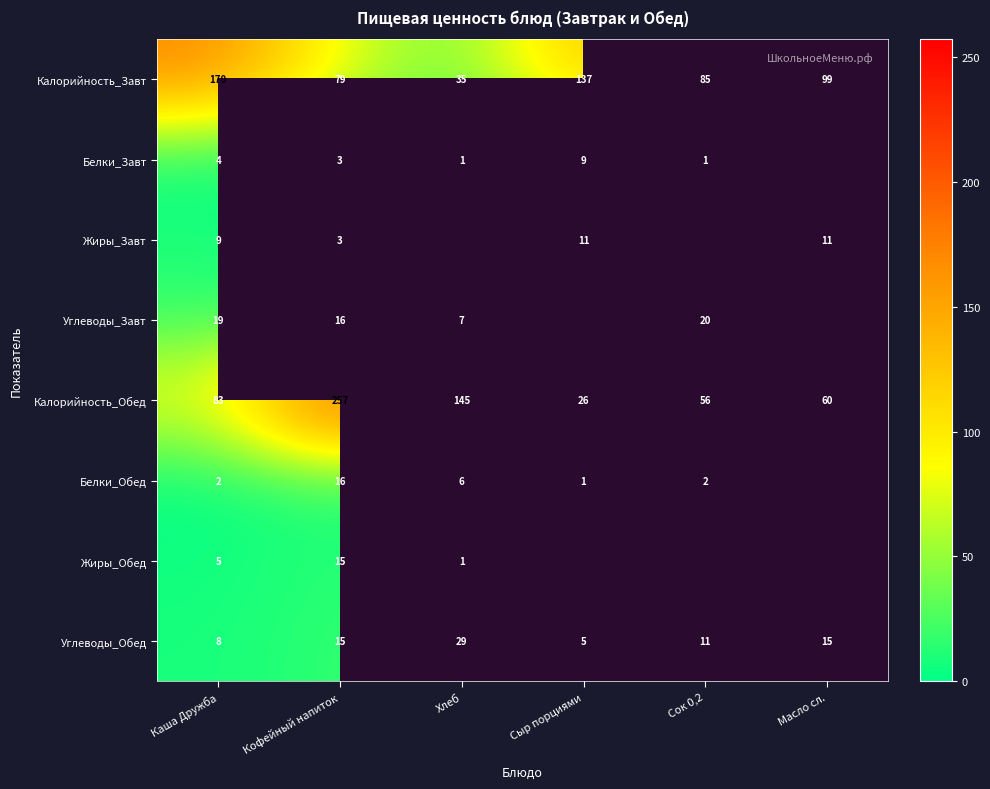

What is the maximum value shown in the chart?

257.0